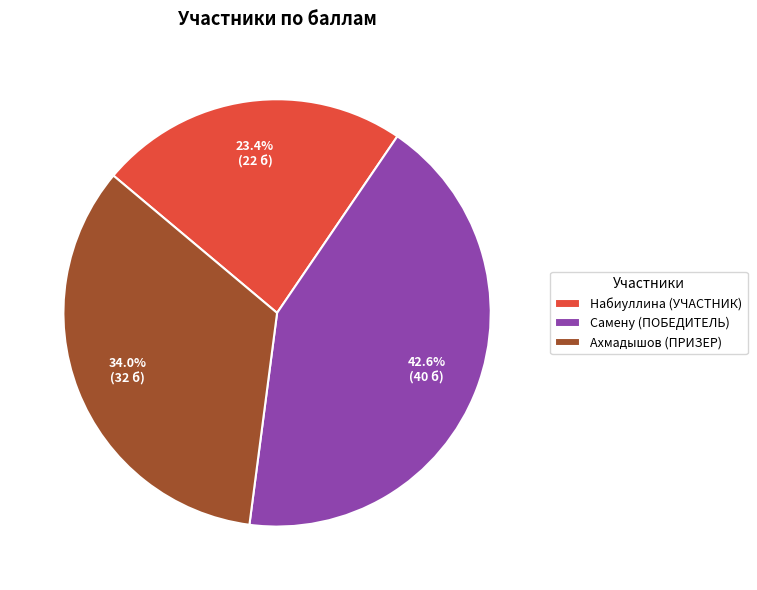

What percentage is NOT represented by Набиуллина?

76.6%